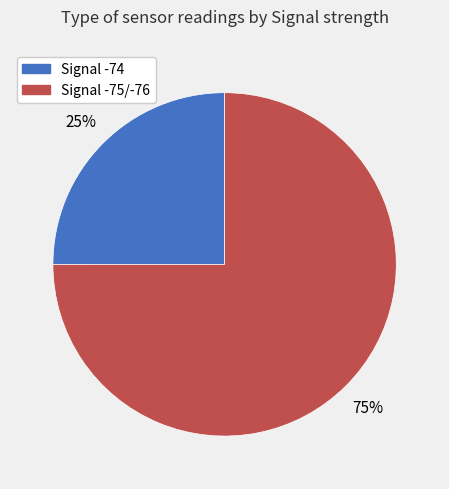

To the nearest percent, what is the difference between the largest and smallest slice percentages?

50%